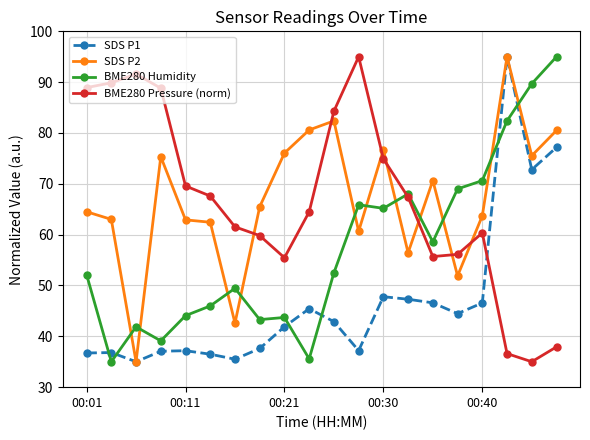

What is the value of the SDS P1 point at the 17th from the left?

46.6